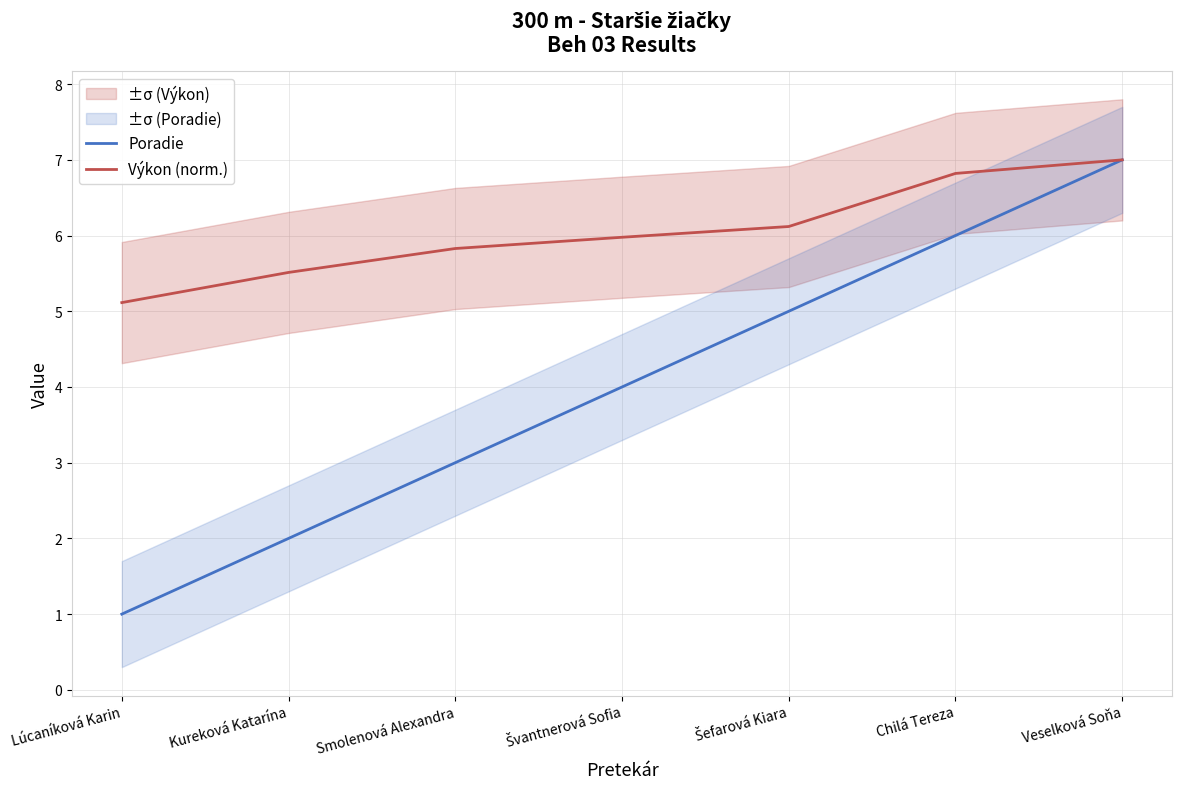

What position from the left is Veselková Soňa?

7